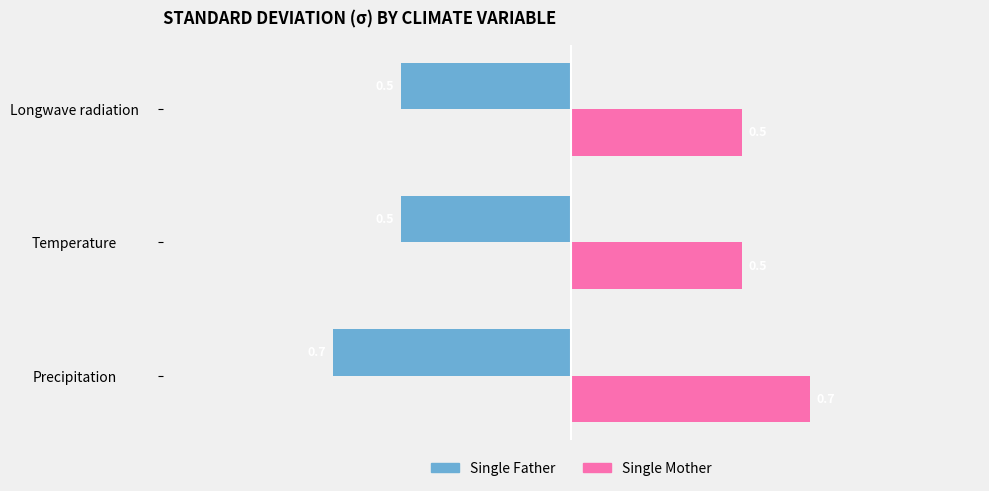

What is the spread (max minus min) of values at Precipitation?

1.4